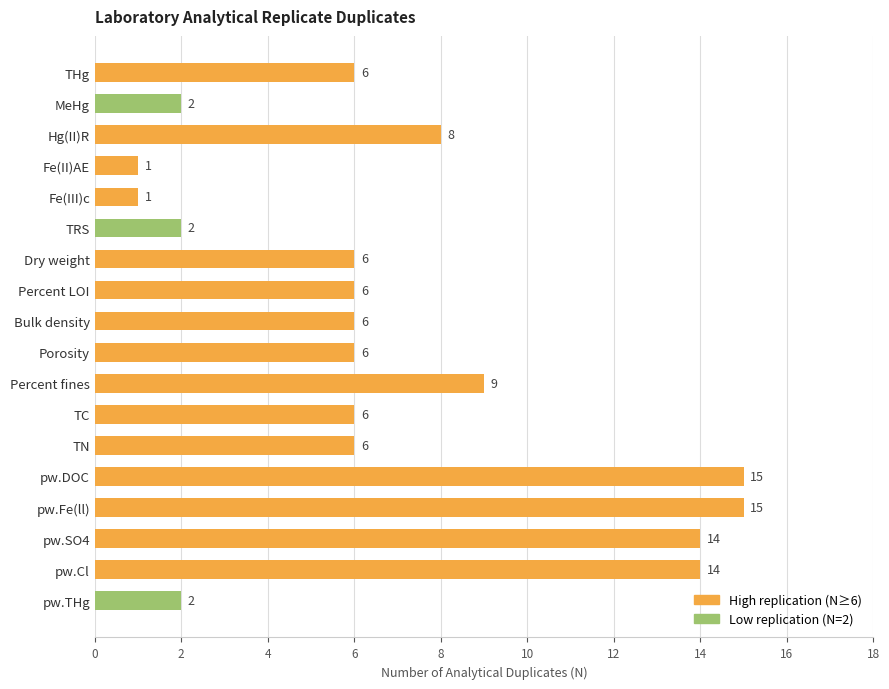

What is the sum of all values?

125